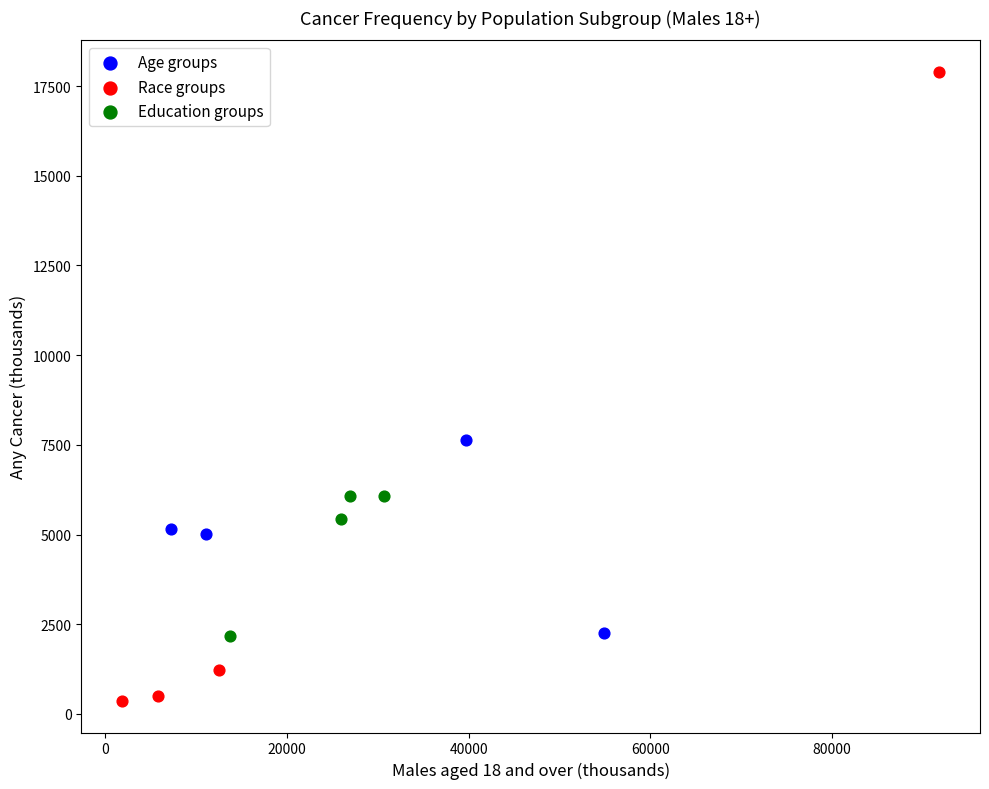

Which series reaches the maximum Y coordinate?

Race groups